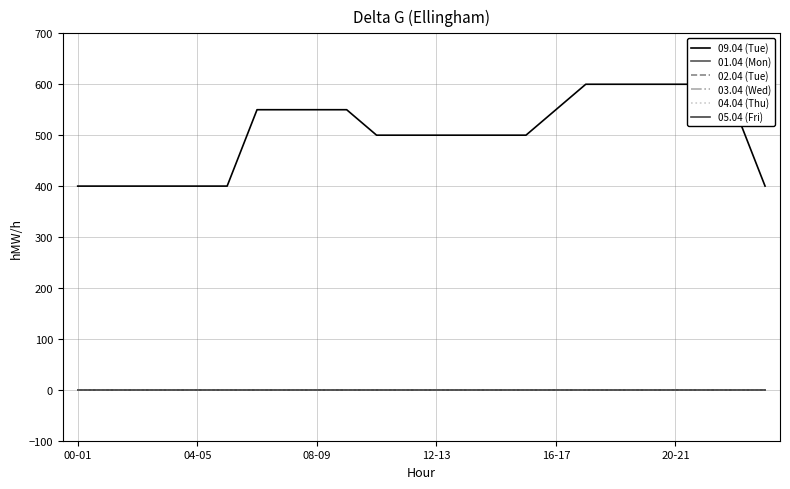

True or false: 04.04 (Thu) and 02.04 (Tue) cross at least once.

False